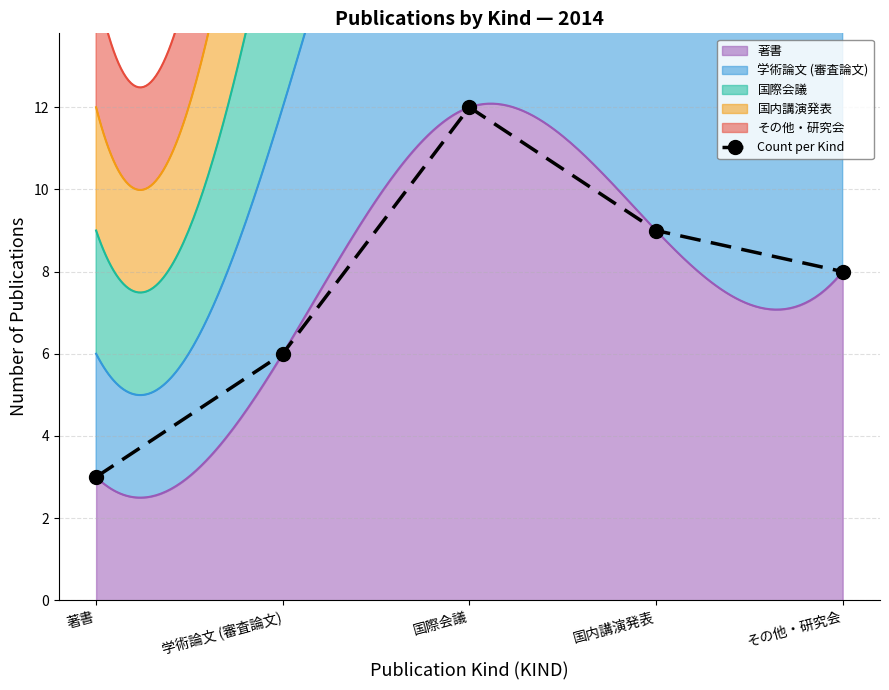

Approximately how many times larger is the value at 著書 compared to その他・研究会?

0.4